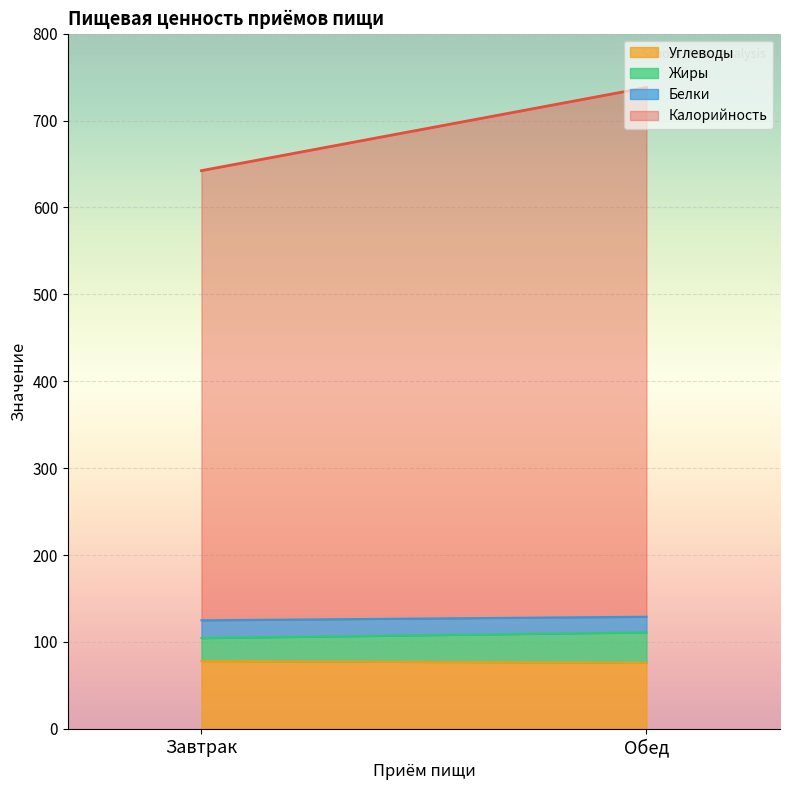

How many categories are shown in the chart?

2